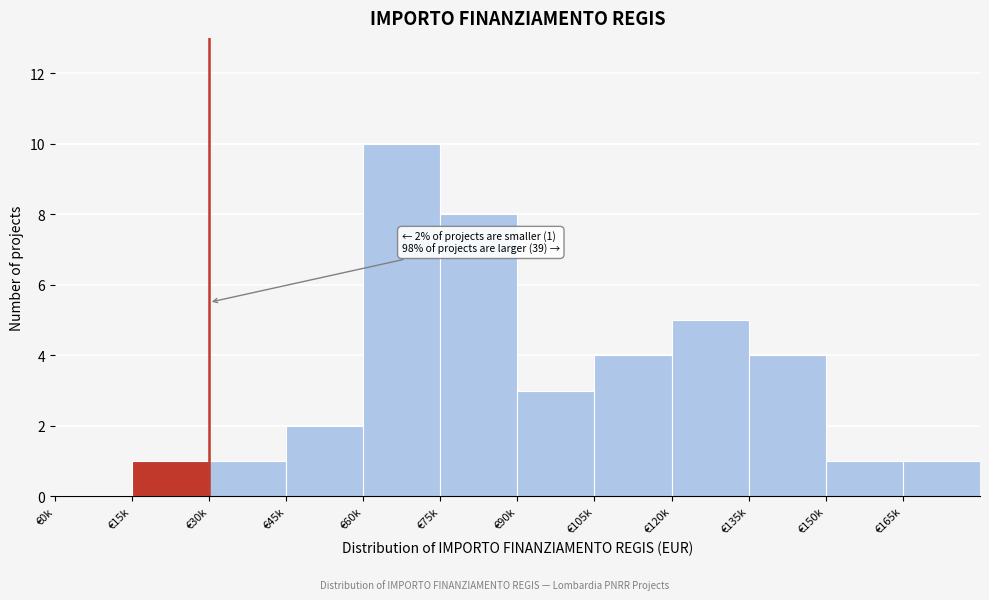

Reading right to left, list all the values displayed in this chart.

€165k=1	€150k=1	€135k=4	€120k=5	€105k=4	€90k=3	€75k=8	€60k=10	€45k=2	€30k=1	€15k=1	€0k=0